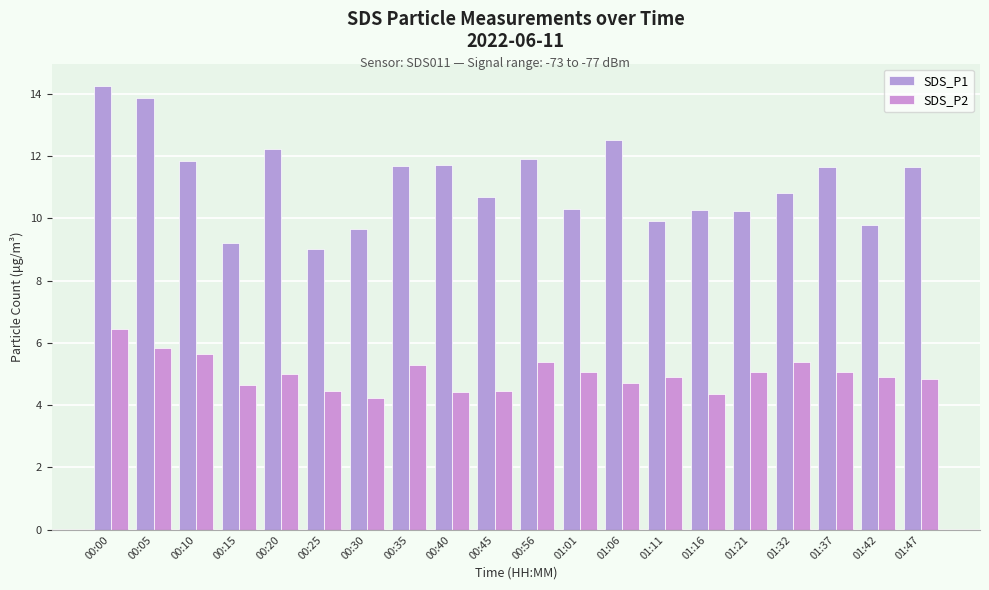

What value does the SDS_P1 series have at 00:00?

14.2